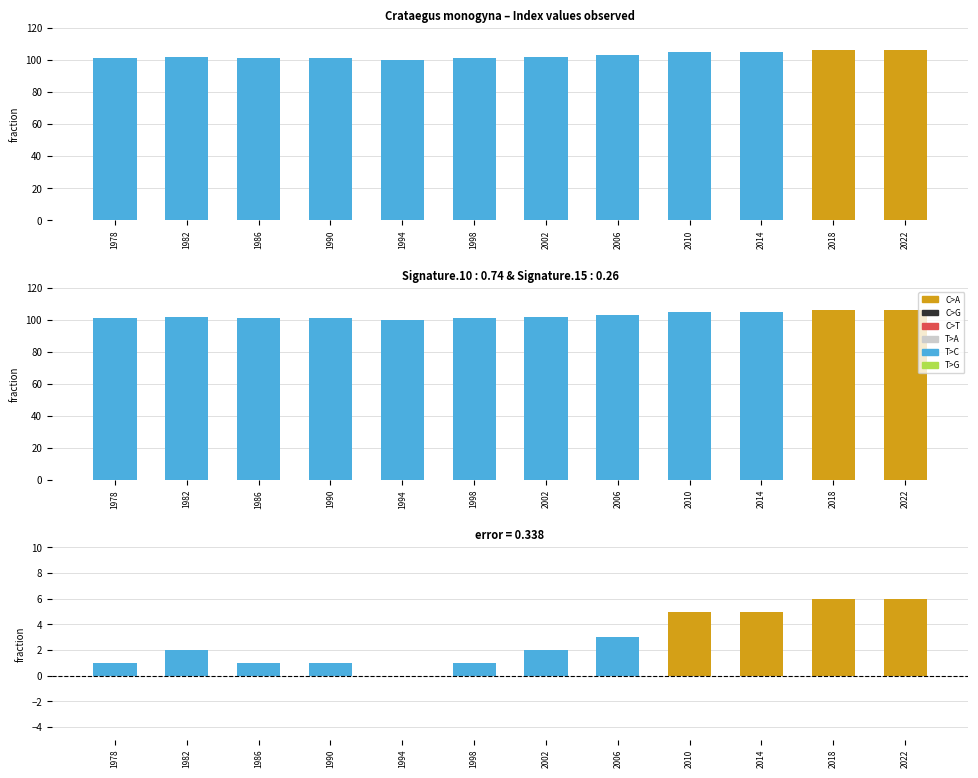

What is the change in value from 1982 to 1986?

-1